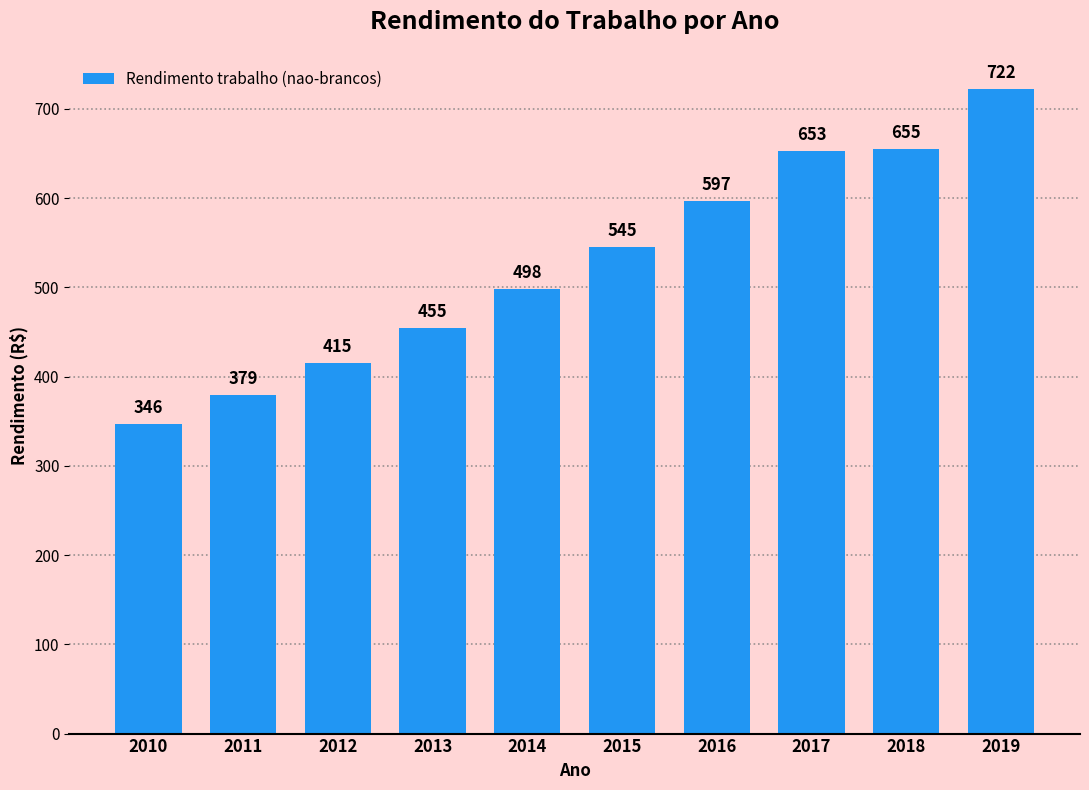

What is the ratio of the value at 2016 to the value at 2015?

1.1